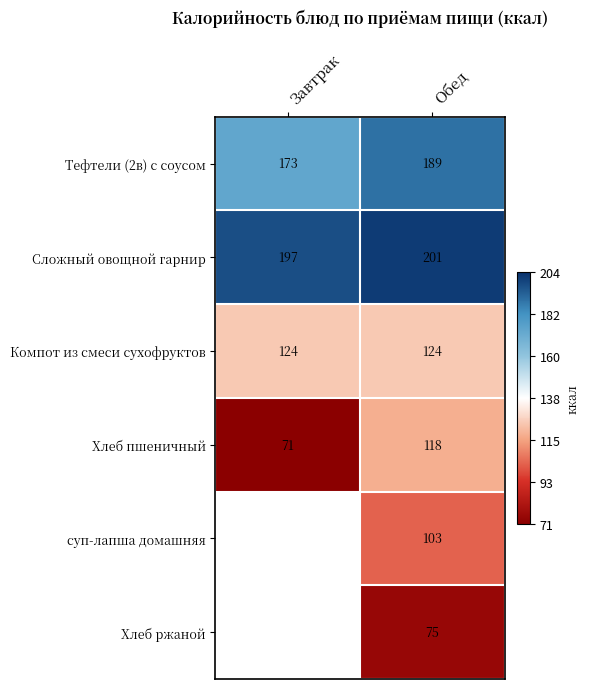

At Обед, list the series in order from largest to smallest.

Сложный овощной гарнир, Тефтели (2в) с соусом, Компот из смеси сухофруктов, Хлеб пшеничный, суп-лапша домашняя, Хлеб ржаной